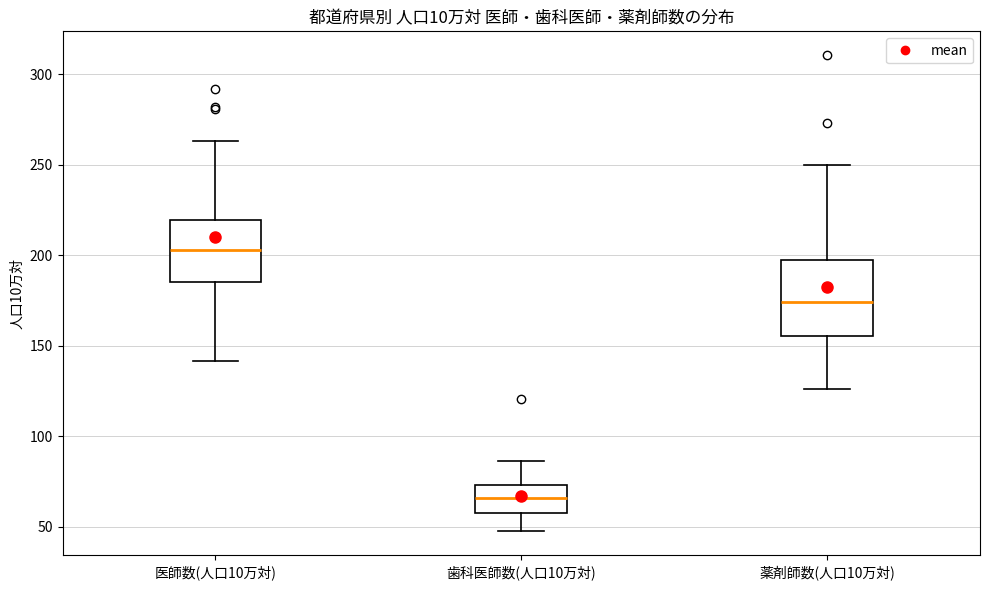

Where is the lower edge of the box for 医師数(人口10万対) on the y-axis? The values are not printed on the chart, so give them approximately, as read against the axis.

185